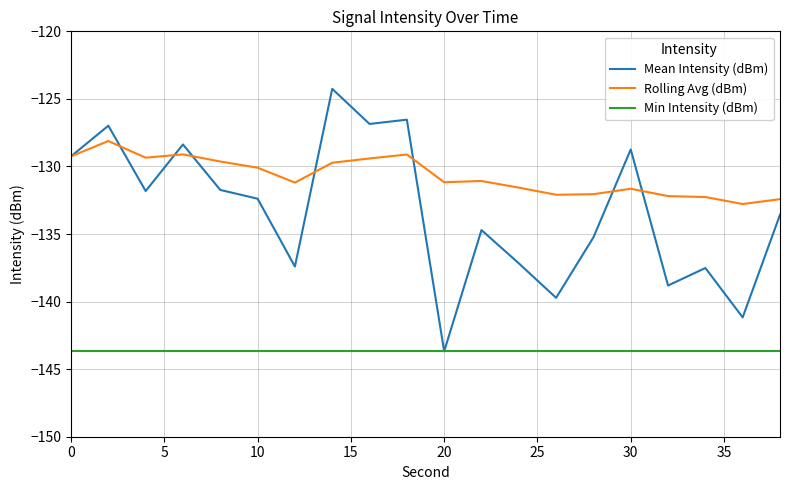

Rank the series by their maximum value, from highest to lowest.

Mean Intensity (dBm), Rolling Avg (dBm), Min Intensity (dBm)